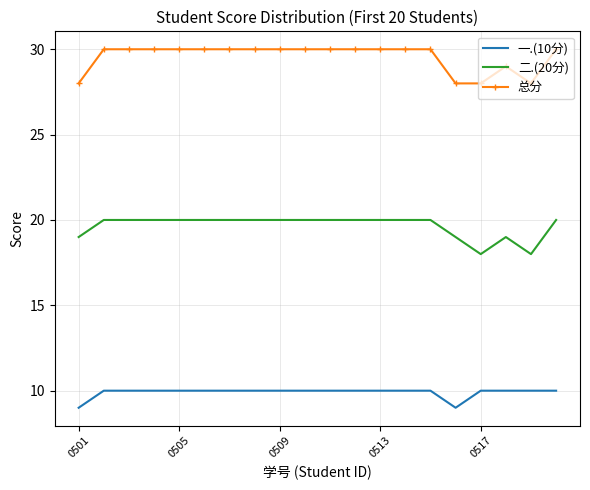

True or false: 一.(10分) and 二.(20分) cross at least once.

False